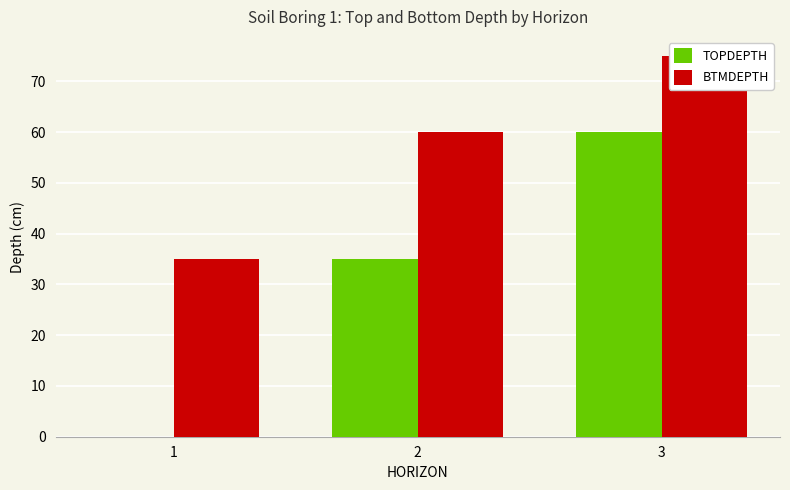

List the series in order of their overall mean, lowest first.

TOPDEPTH, BTMDEPTH